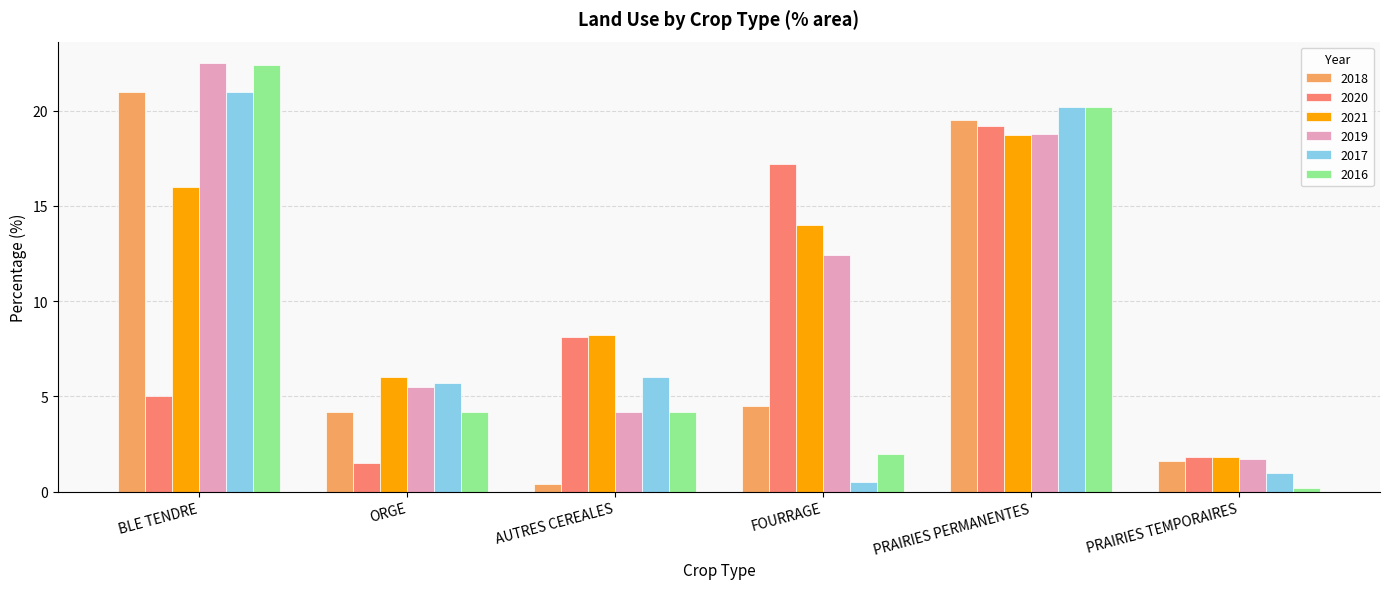

What is the spread (max minus min) of values at BLE TENDRE?

17.5